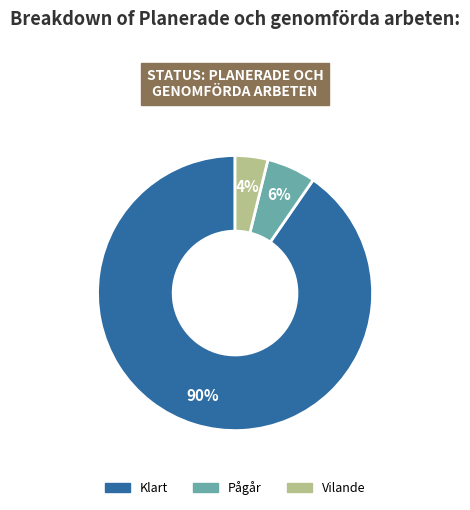

Is it true that Pågår is 6% of the pie?

True